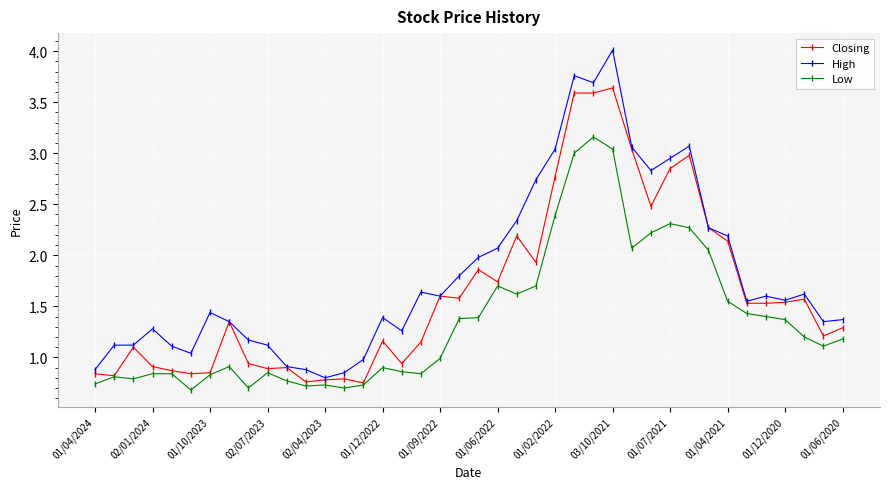

Is this an area chart (filled region under the line)?

No